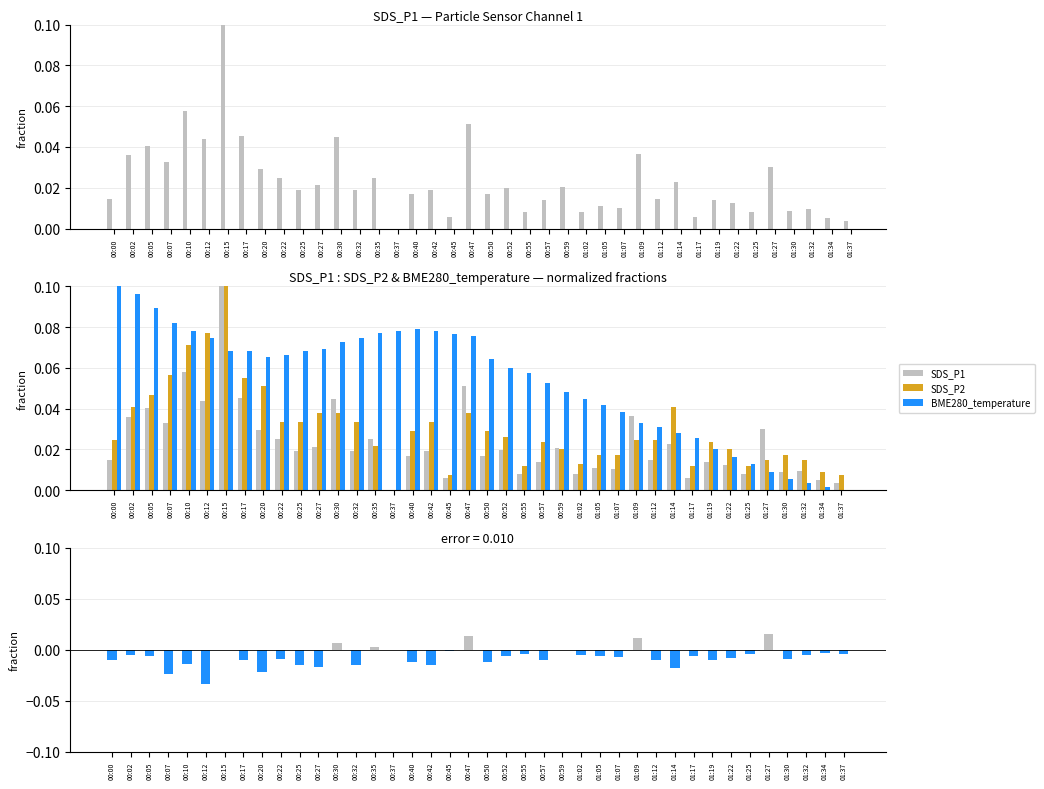

Does the chart contain any negative values?

Yes